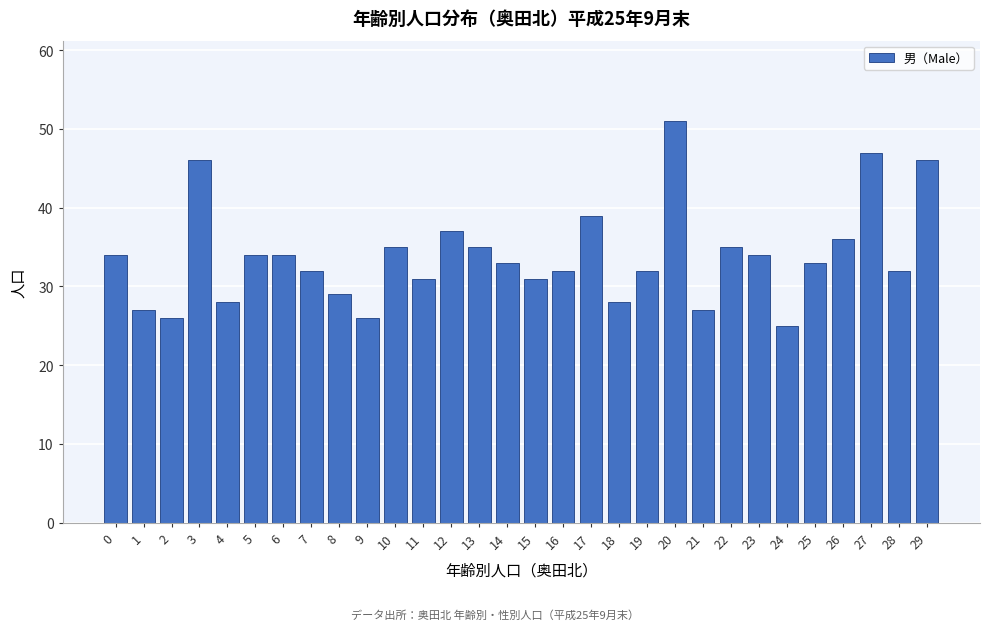

Reading left to right, extract all data points from this chart.

0=34	1=27	2=26	3=46	4=28	5=34	6=34	7=32	8=29	9=26	10=35	11=31	12=37	13=35	14=33	15=31	16=32	17=39	18=28	19=32	20=51	21=27	22=35	23=34	24=25	25=33	26=36	27=47	28=32	29=46